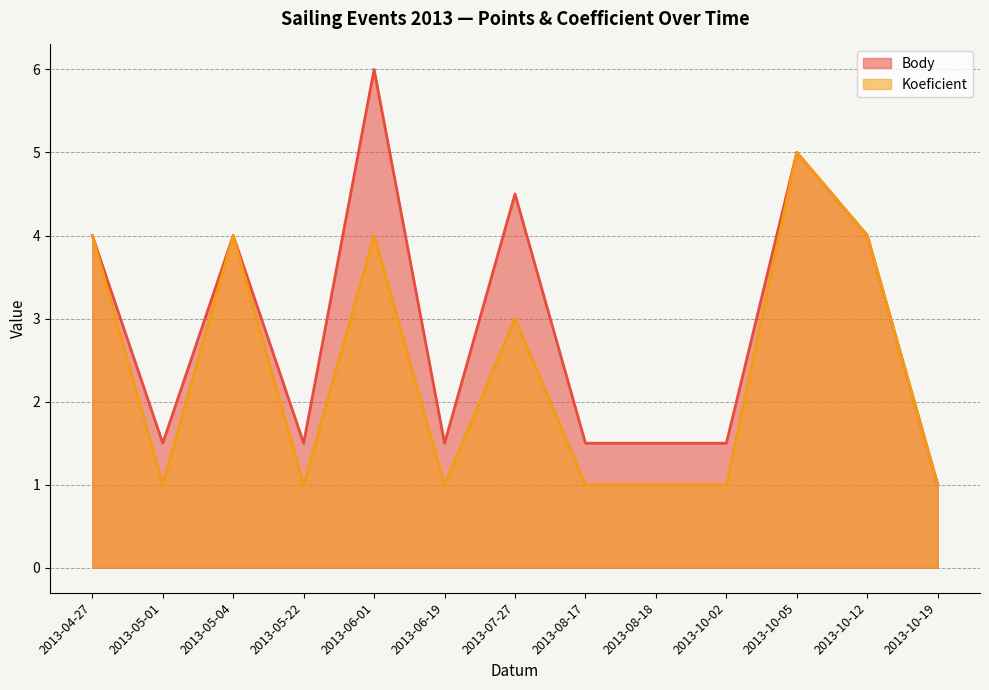

What are all the series names shown in the legend?

Body, Koeficient